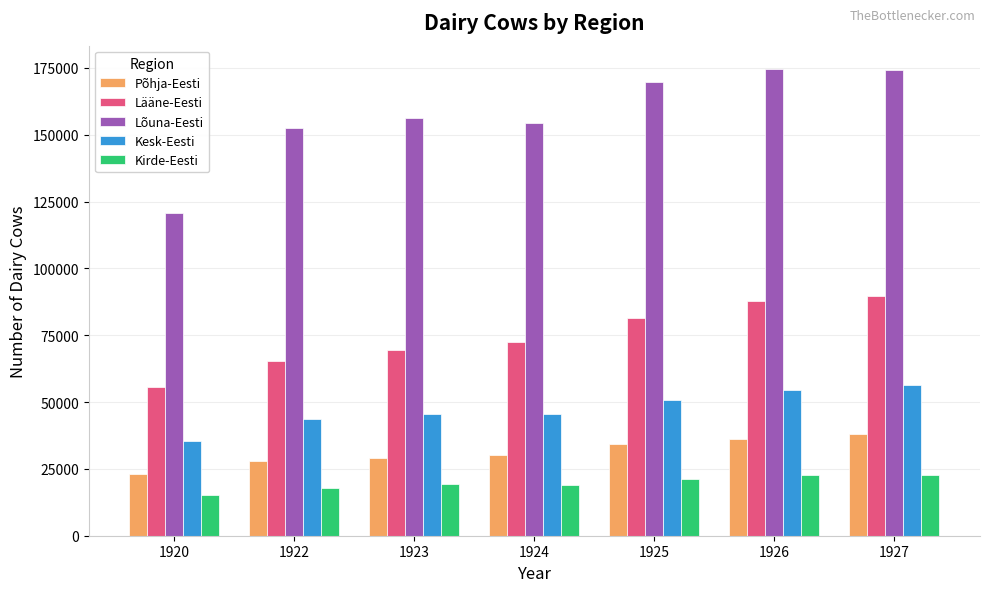

Which category has the lowest value across all series?

1920